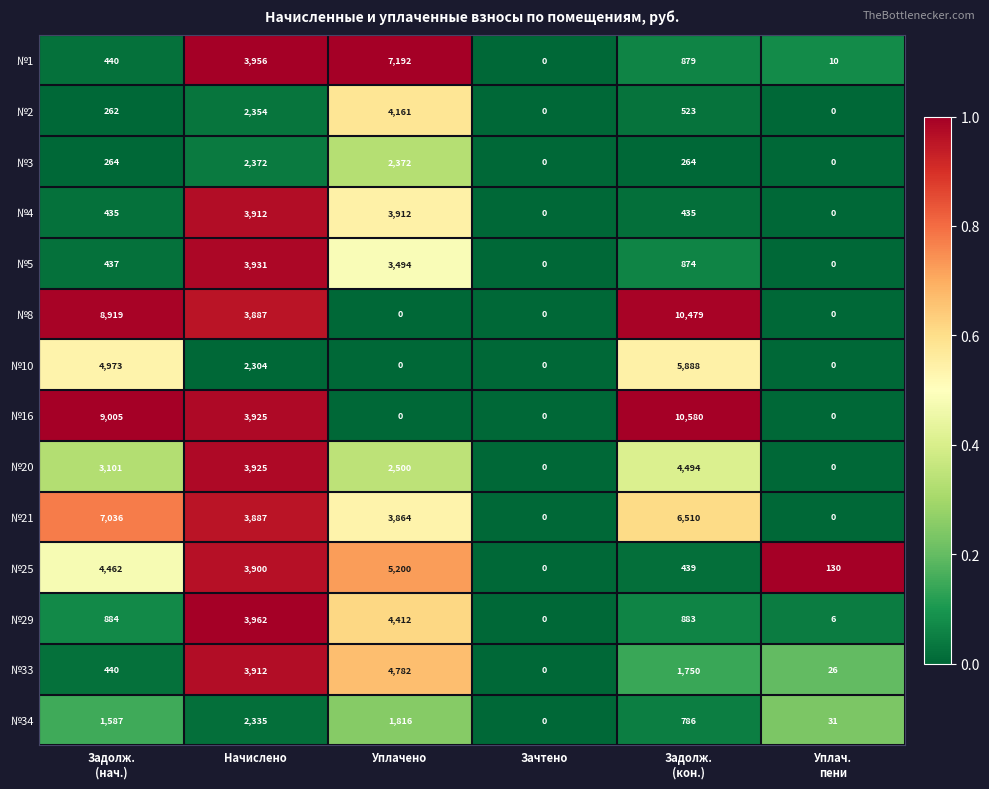

List the series in order of their peak value, highest first.

№16, №8, №1, №21, №10, №25, №33, №20, №29, №2, №5, №4, №3, №34